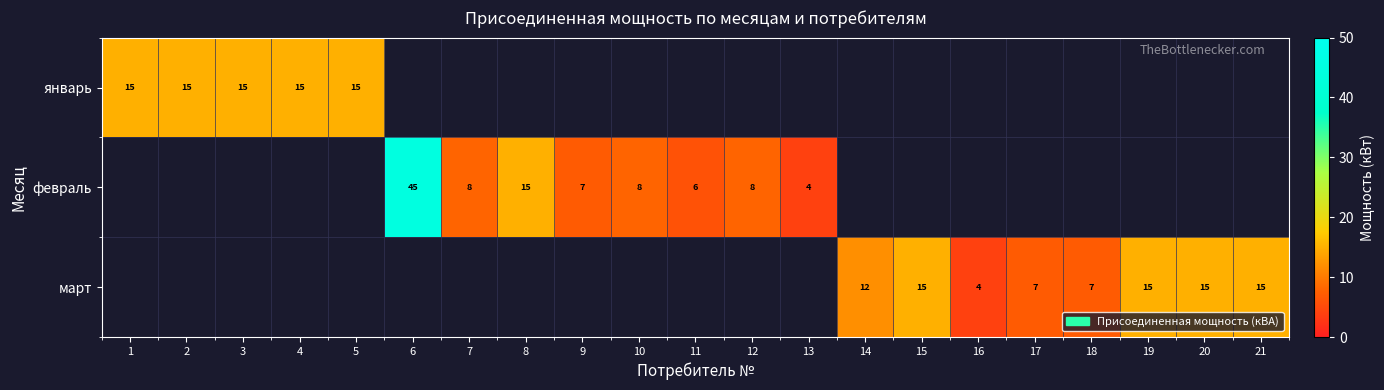

True or false: март has a value of 10 at 18.

False